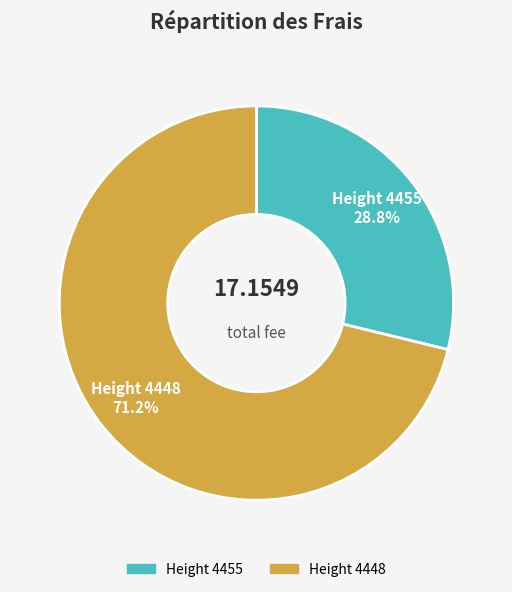

Does any single category account for the majority?

Yes